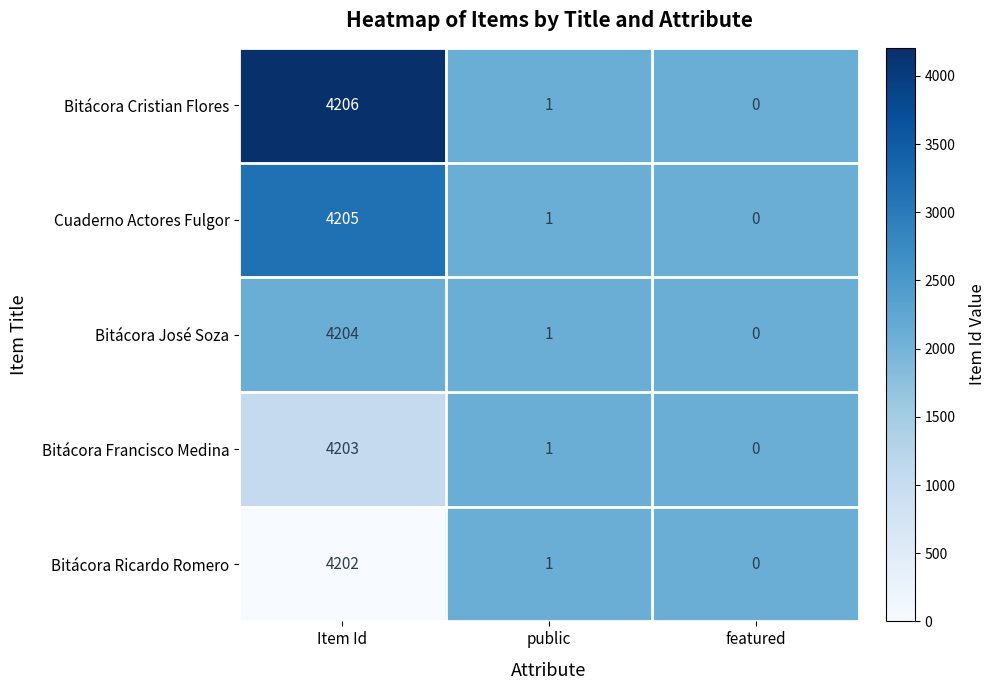

Which series has the largest range (max minus min)?

Bitácora Cristian Flores